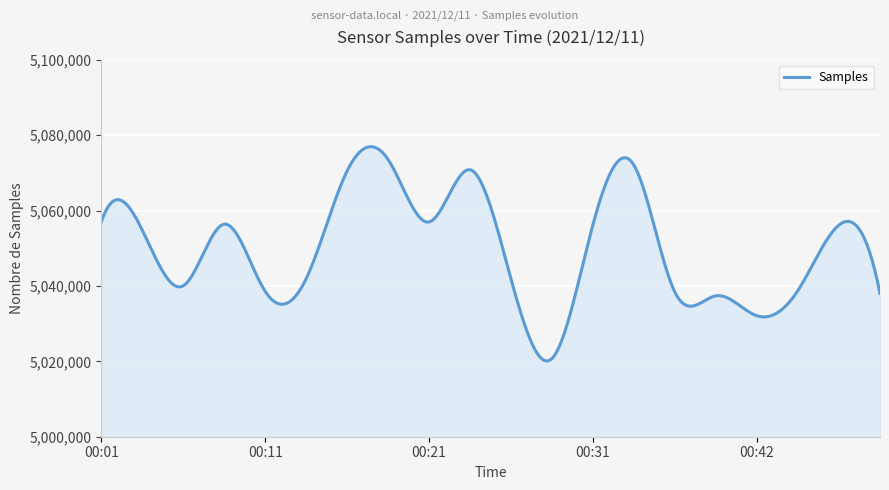

What is the maximum value shown in the chart?

5076959.3